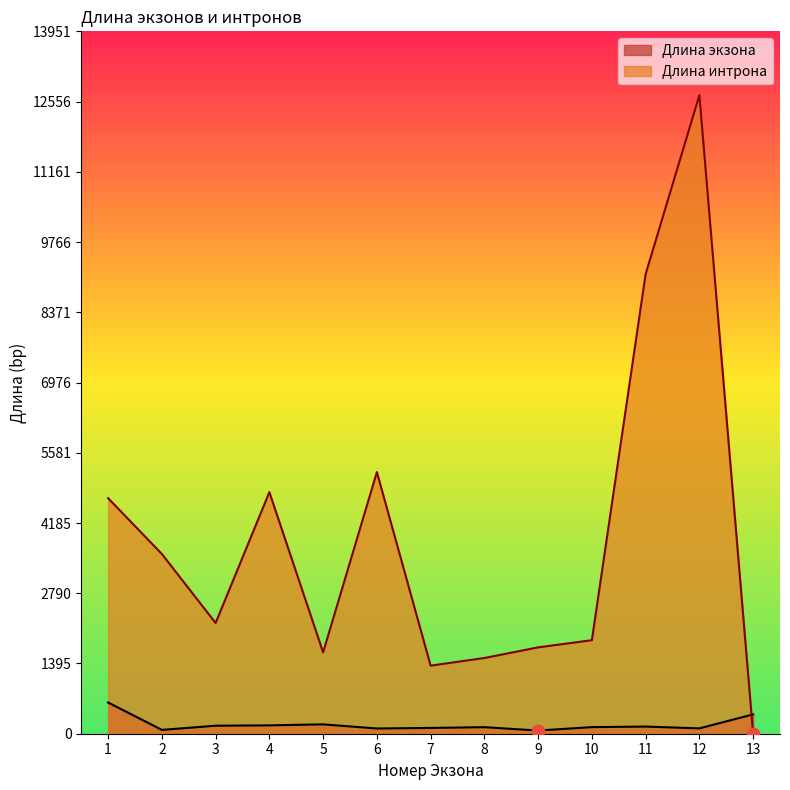

Which series has the largest total across all categories?

Длина интрона